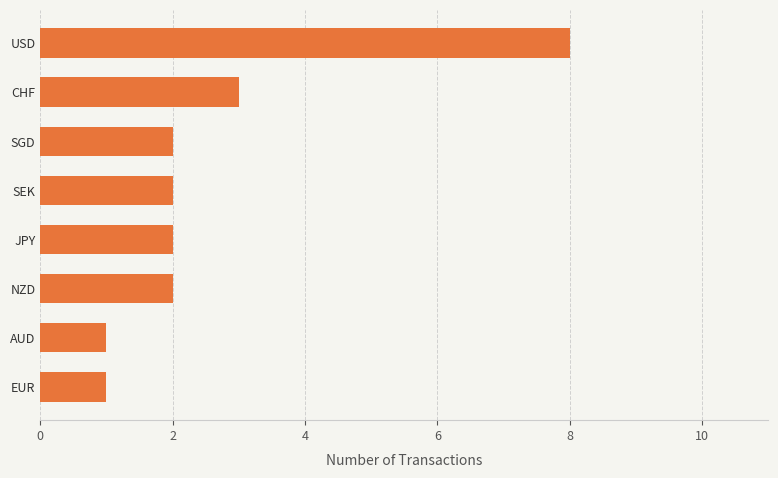

Reading bottom to top, list all the values displayed in this chart.

EUR=1	AUD=1	NZD=2	JPY=2	SEK=2	SGD=2	CHF=3	USD=8